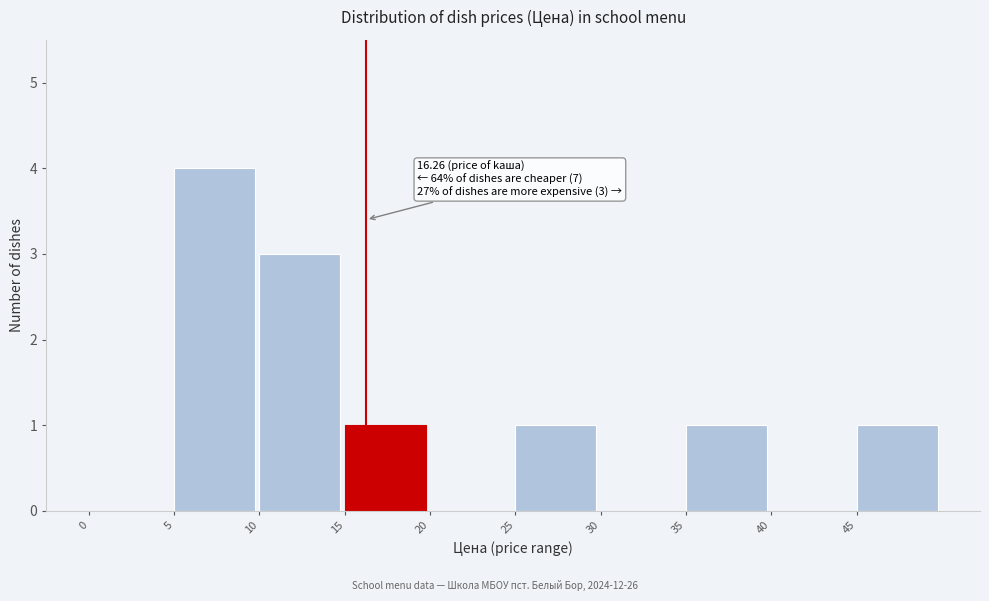

Which range on the x-axis has the tallest bar?

5 to 10